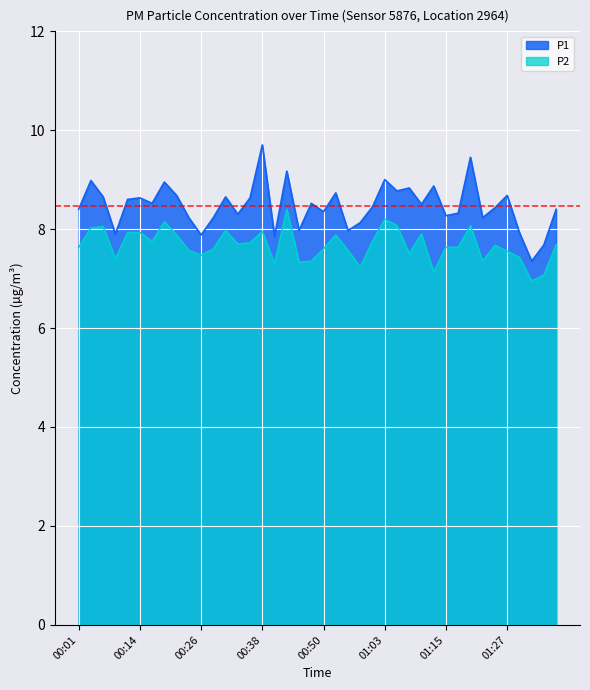

Between 00:18 and 01:03, which series saw the biggest shift?

P1